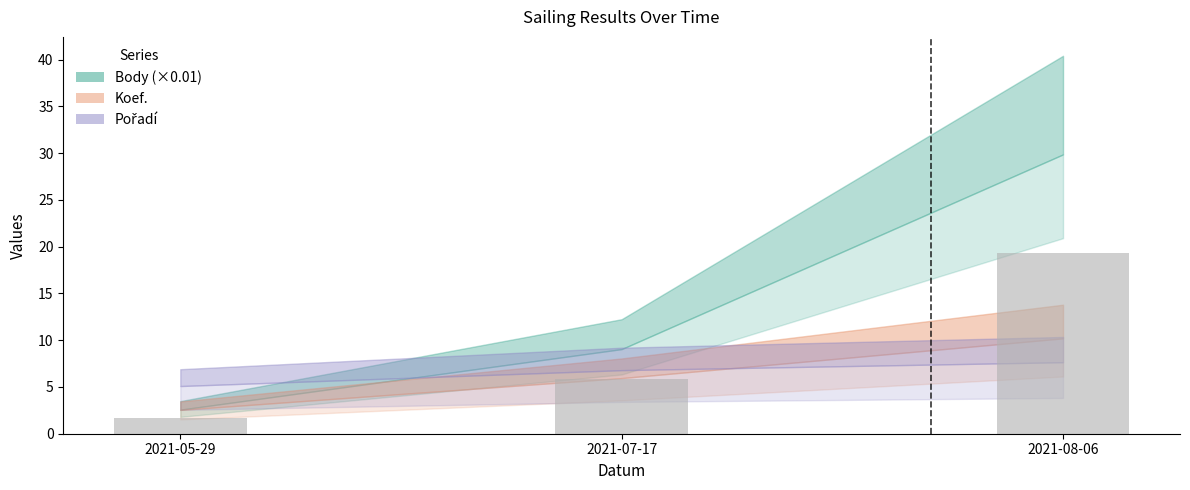

The value at 2021-07-17 is 1.3. True or false?

False